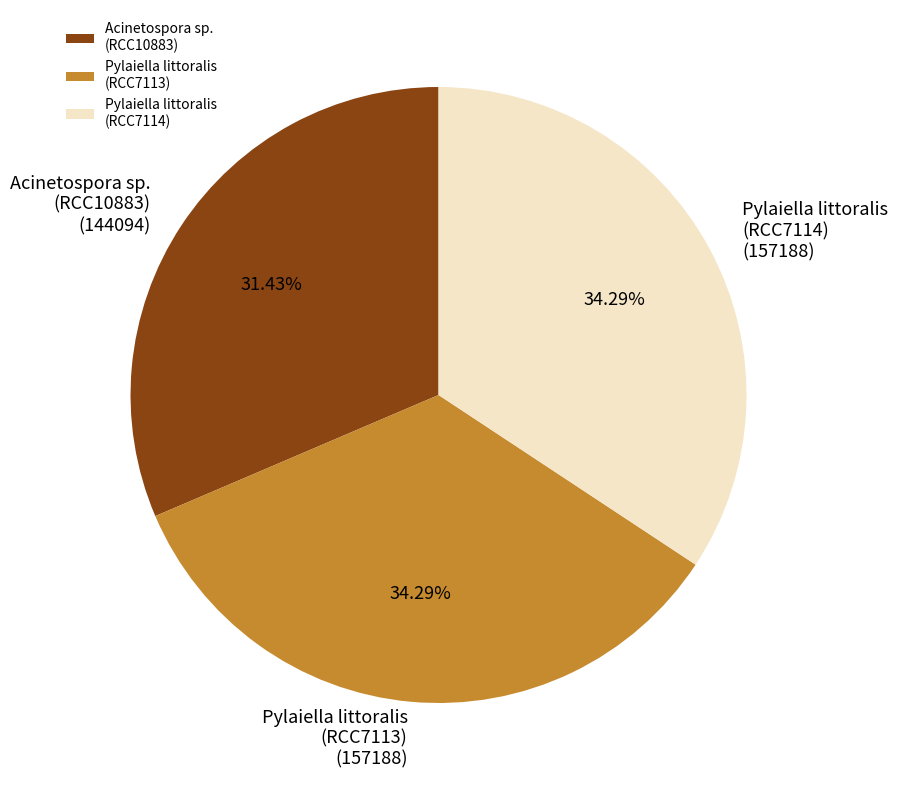

Combined, do Acinetospora sp. (RCC10883) and Pylaiella littoralis (RCC7113) account for over 50%?

Yes